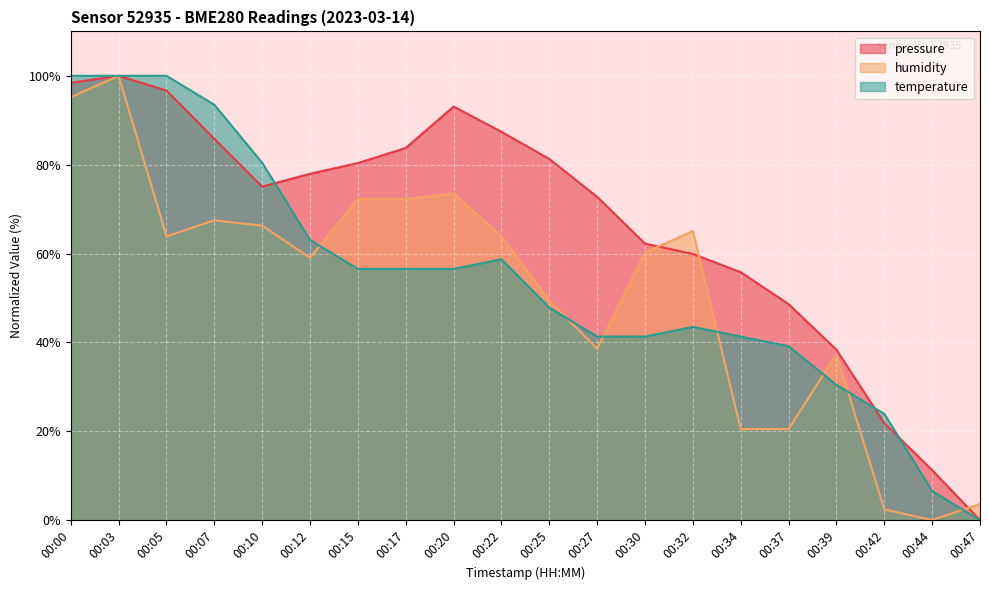

How many data points in humidity are less than 63?

10